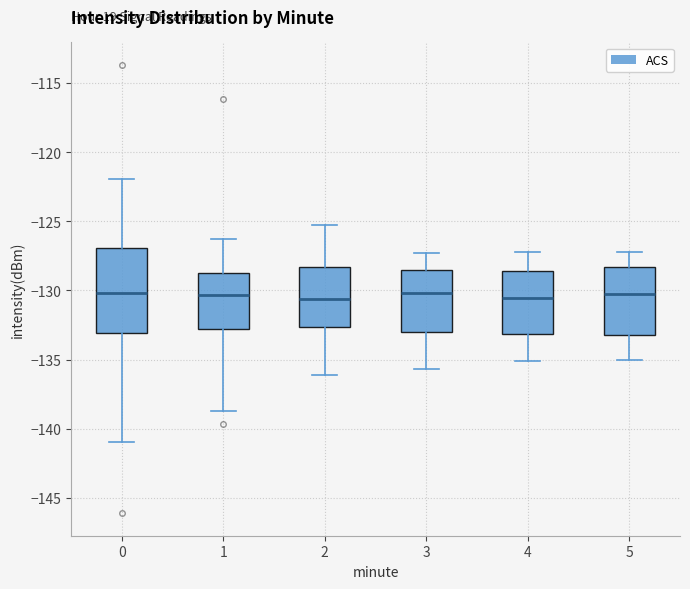

Where is the upper edge of the box at x = 1 on the y-axis? The values are not printed on the chart, so give them approximately, as read against the axis.

-129.0